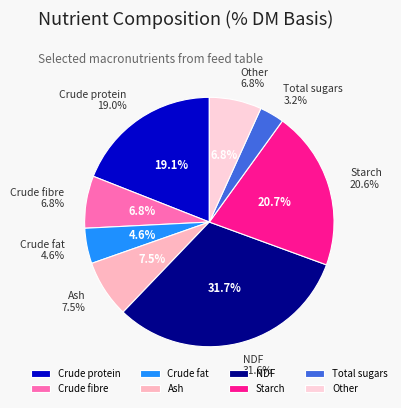

Between NDF and Crude fibre, which is larger?

NDF